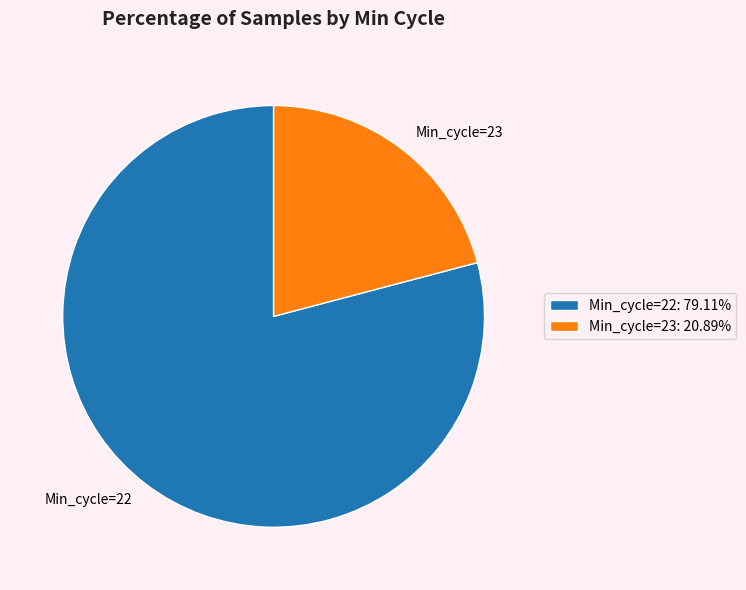

Combined, do Min_cycle=23 and Min_cycle=22 account for over 50%?

Yes